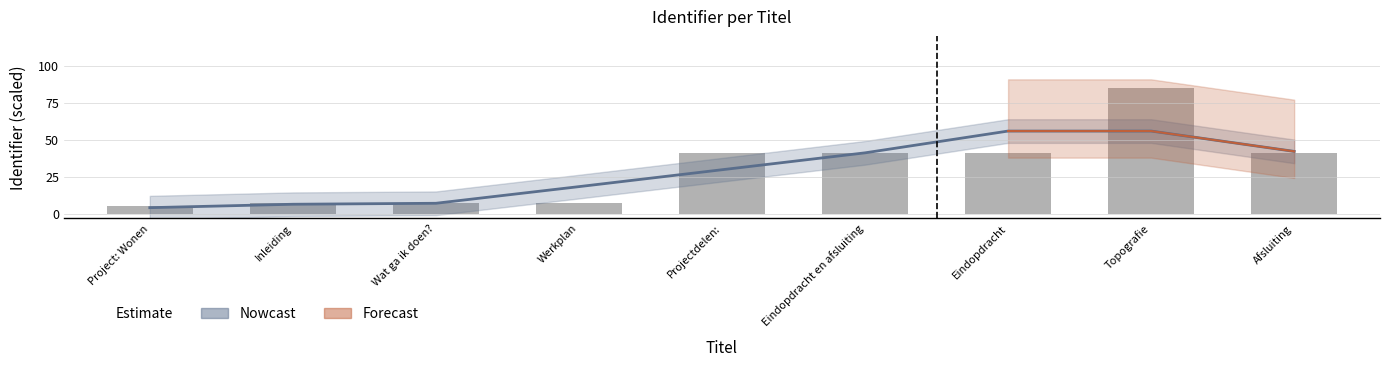

List the labels in order of value, smallest first.

Project: Wonen, Inleiding, Wat ga ik doen?, Werkplan, Projectdelen:, Eindopdracht, Eindopdracht en afsluiting, Afsluiting, Topografie